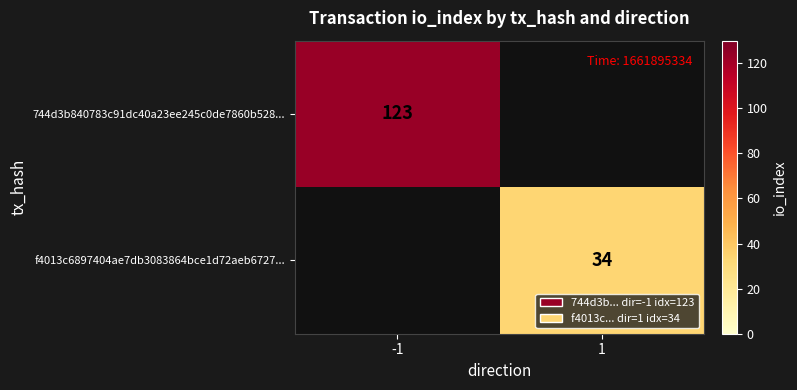

Is it true that 744d3b840783c91dc40a23ee245c0de7860b528... equals 123 at -1?

True